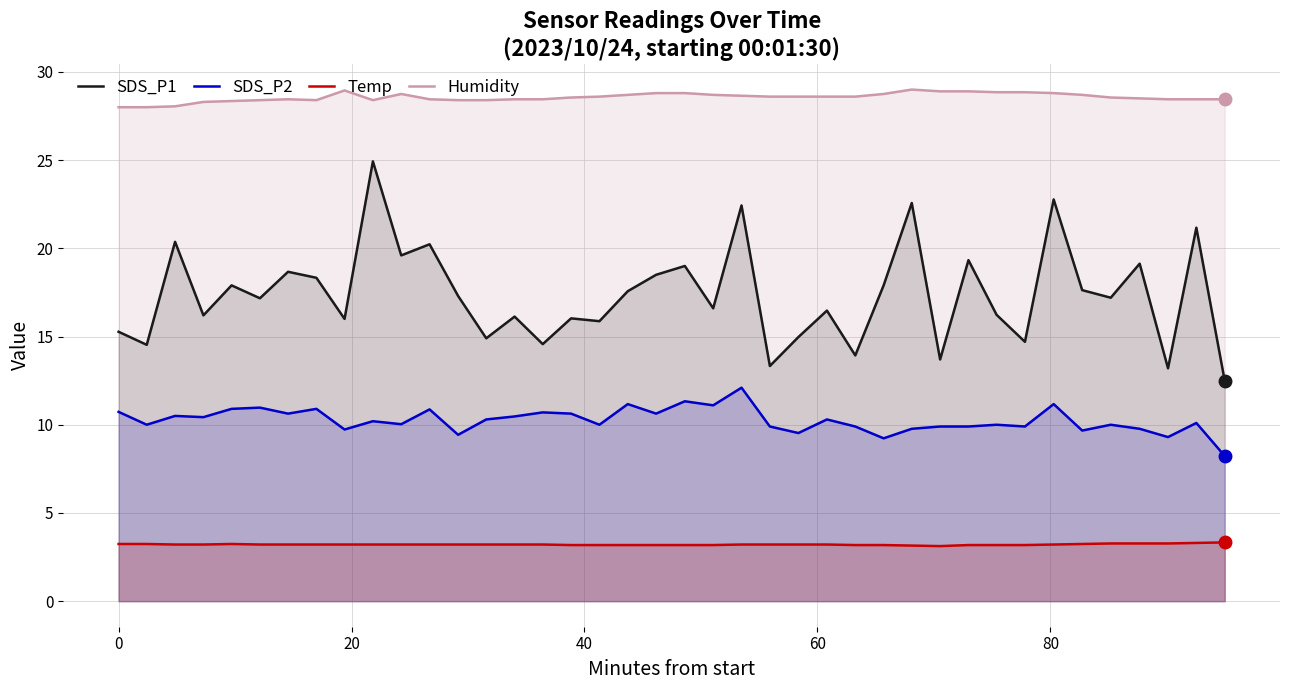

What is the difference between the maximum and second lowest values in the Temp series?

0.2